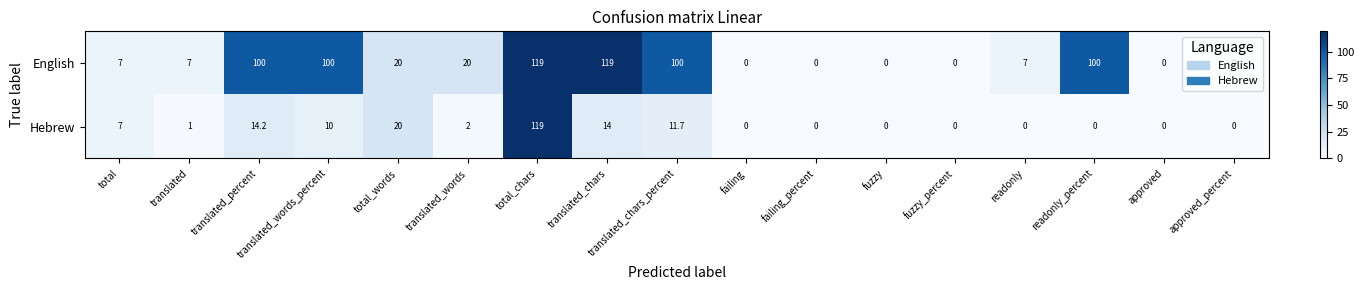

Count the number of data series in this chart.

2